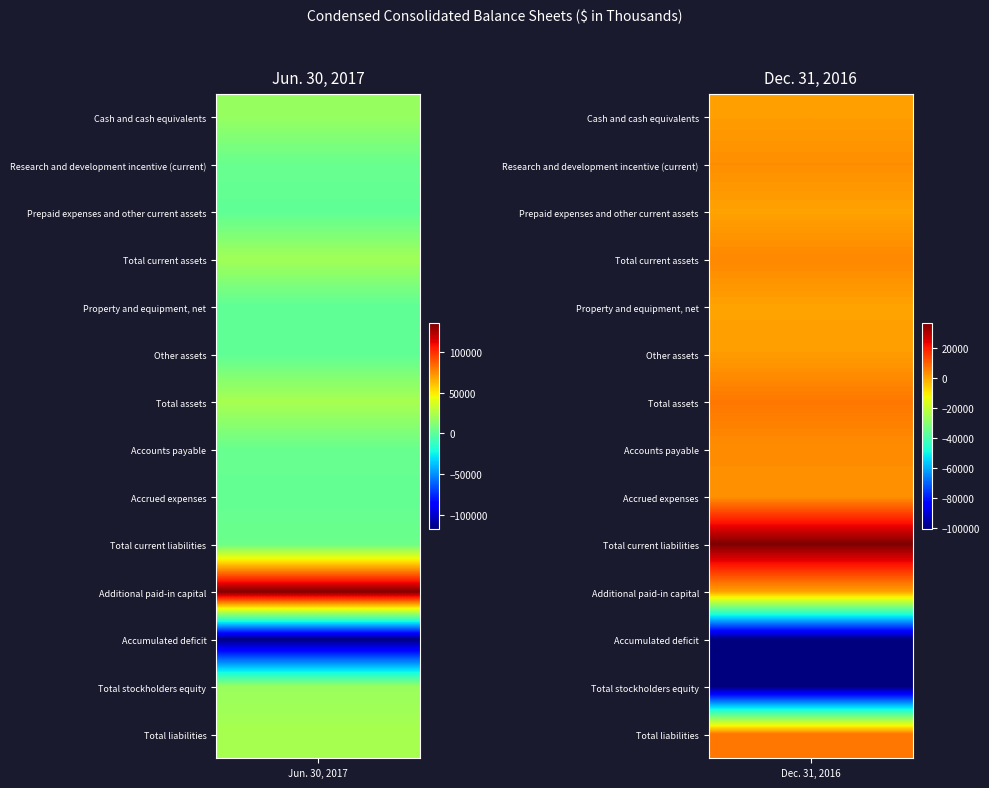

The value of Property and equipment, net at 0 is 210. True or false?

False